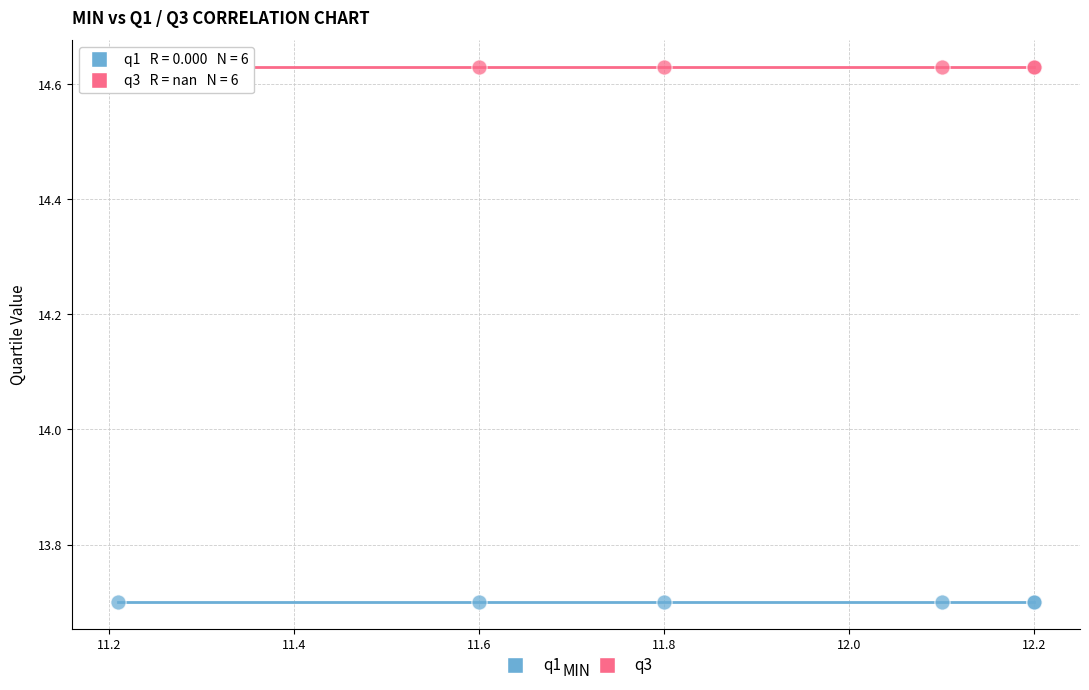

Which series contains the highest Y value?

q3